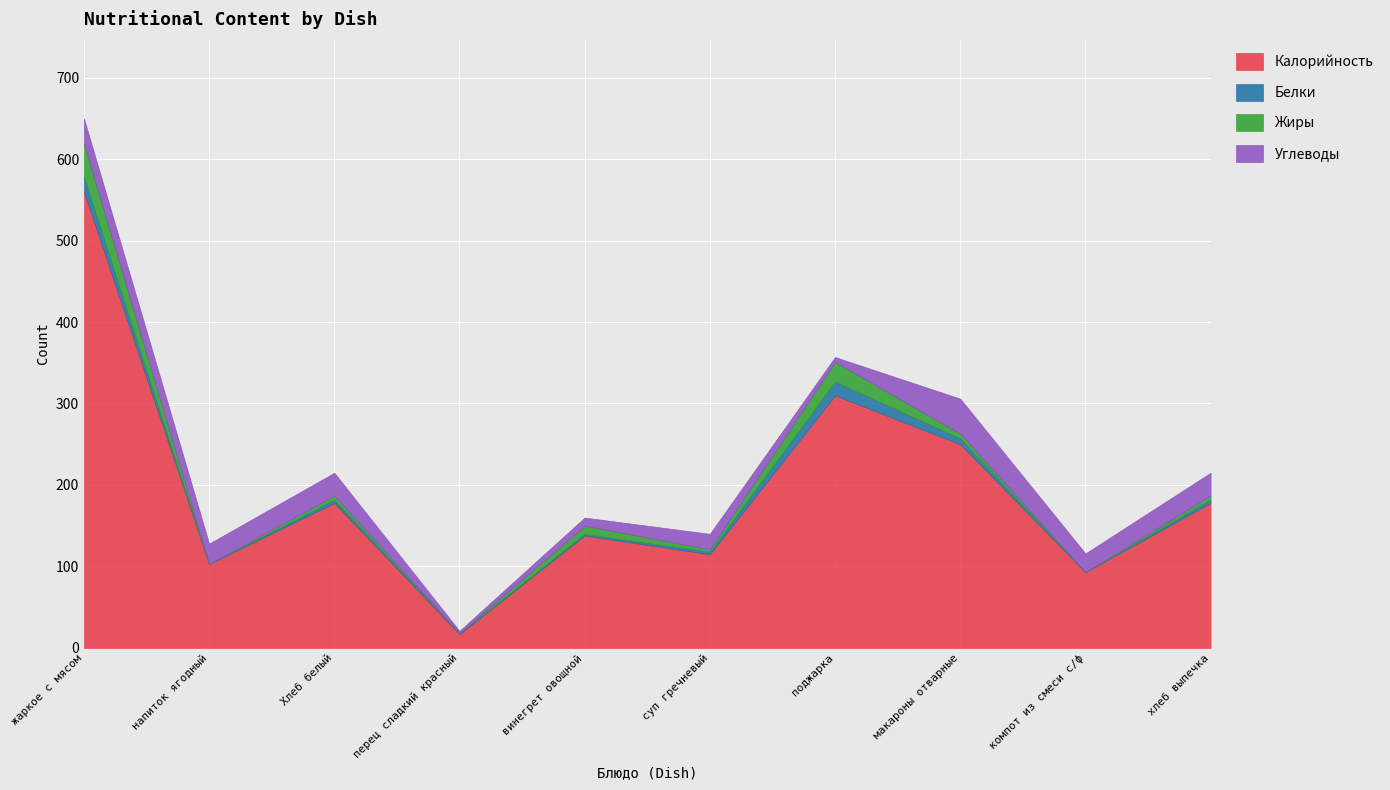

List the labels in order of Белки value, smallest first.

напиток ягодный, компот из смеси с/ф, перец сладкий красный, винегрет овощной, суп гречневый, Хлеб белый, хлеб выпечка, макароны отварные, поджарка, жаркое с мясом